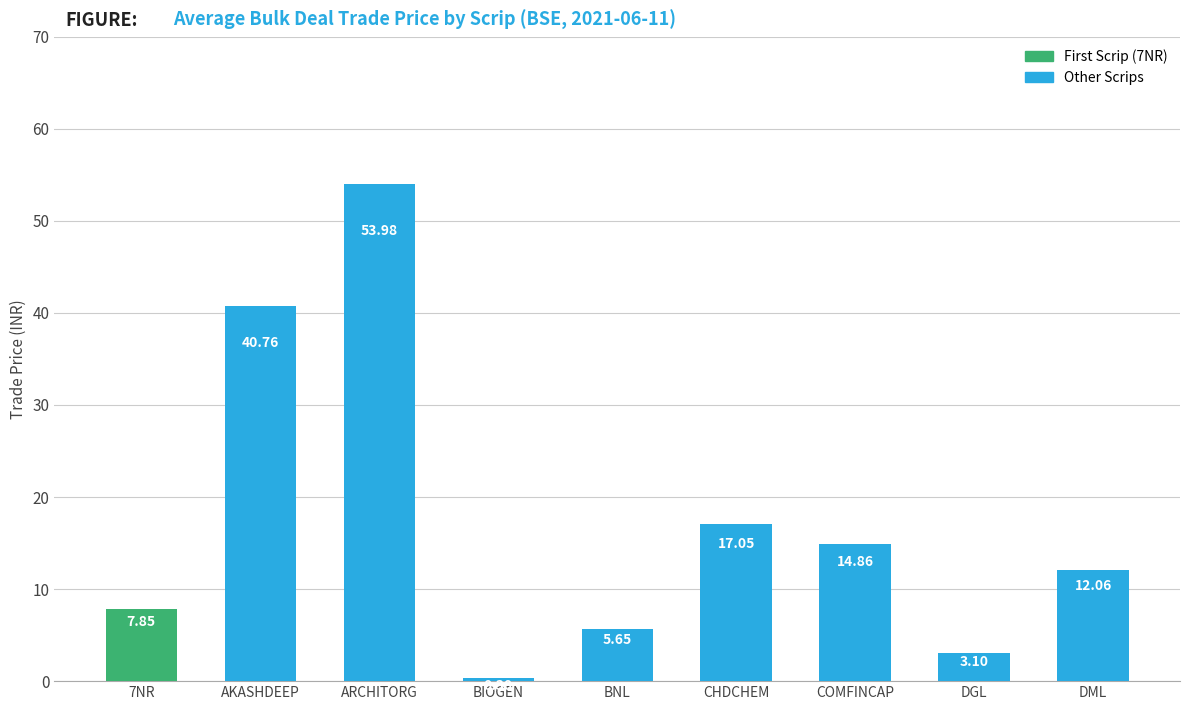

List the labels in order of value, largest first.

ARCHITORG, AKASHDEEP, CHDCHEM, COMFINCAP, DML, 7NR, BNL, DGL, BIOGEN